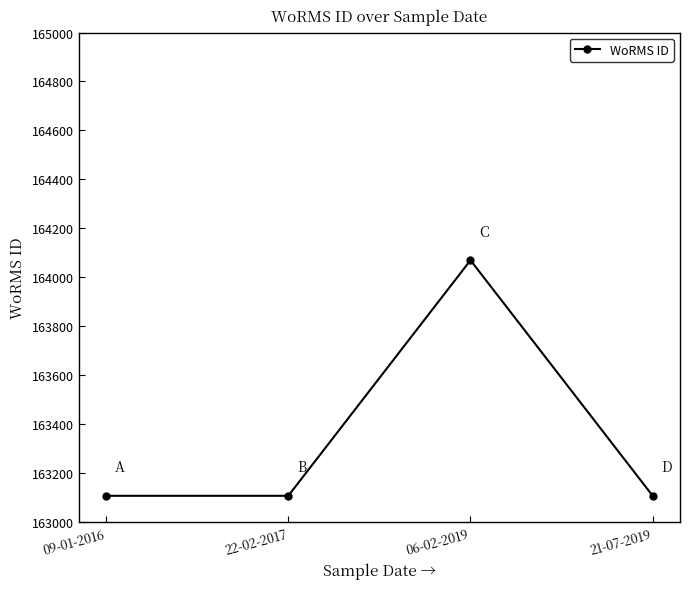

Reading left to right, list all the values displayed in this chart.

163108	163108	164070	163108